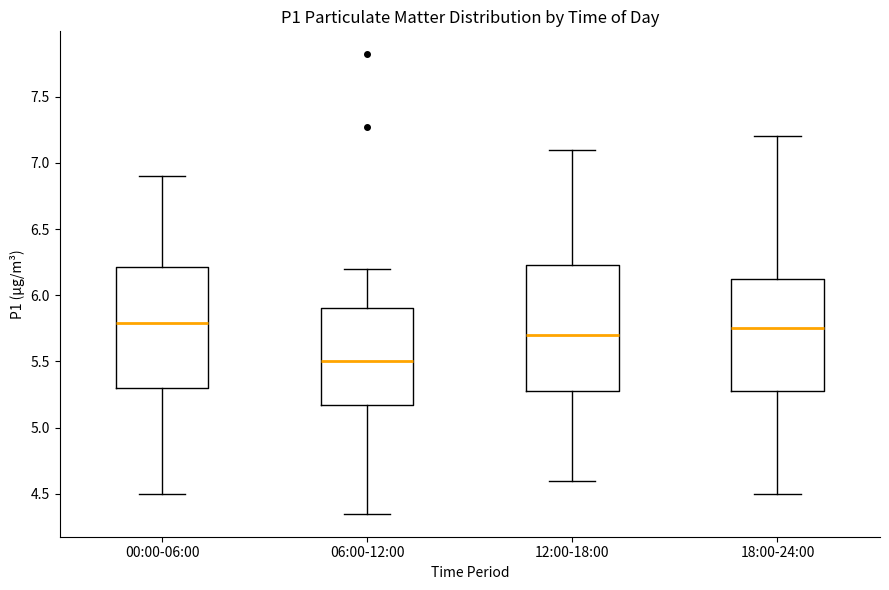

Reading left to right, read every box against the y-axis: the position of its median line, the range the box covers, and the ends of its whiskers. The values are not printed on the chart, so give them approximately, as read against the axis.

00:00-06:00: median 5.80, box 5.30 to 6.20, whiskers 4.50 to 6.90
06:00-12:00: median 5.50, box 5.20 to 5.90, whiskers 4.35 to 6.20
12:00-18:00: median 5.70, box 5.30 to 6.25, whiskers 4.60 to 7.10
18:00-24:00: median 5.75, box 5.30 to 6.15, whiskers 4.50 to 7.20